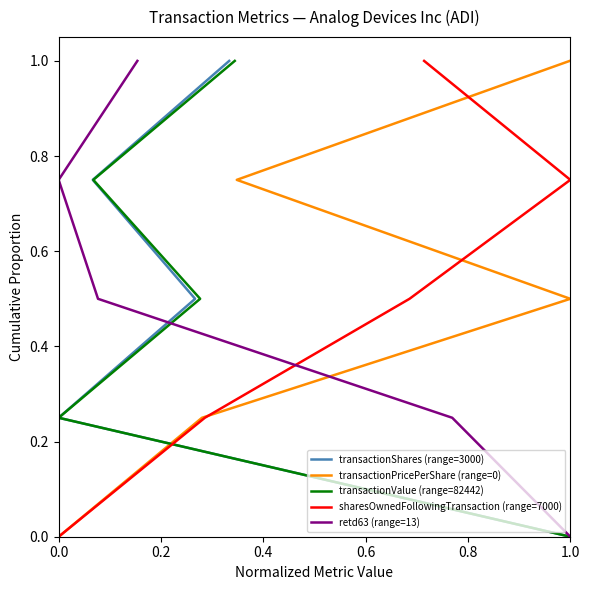

Count the transactionPricePerShare (range=0) values in the range 0 to 1.

5